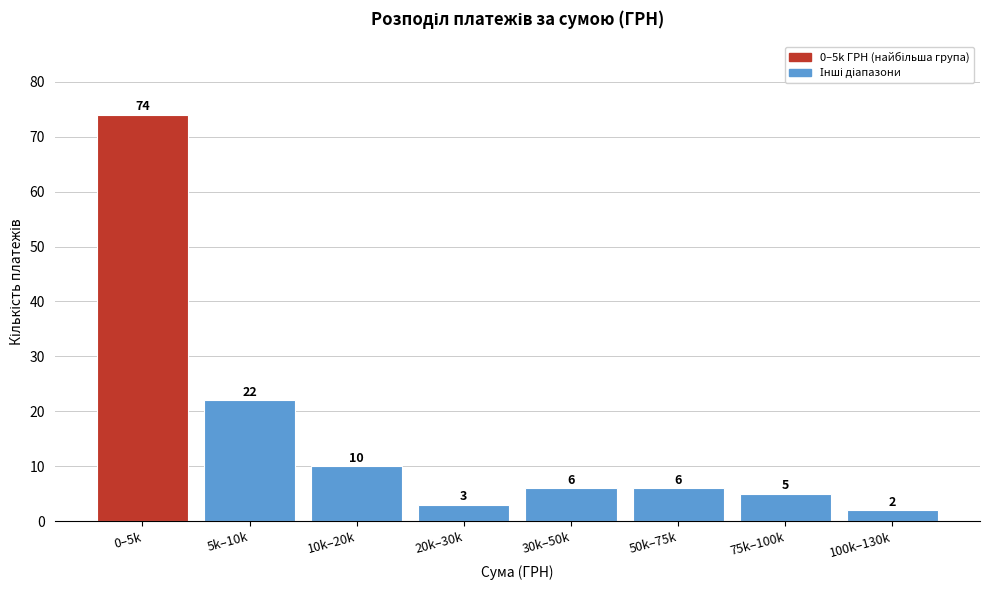

Reading left to right, list all the values displayed in this chart.

0–5k=74	5k–10k=22	10k–20k=10	20k–30k=3	30k–50k=6	50k–75k=6	75k–100k=5	100k–130k=2